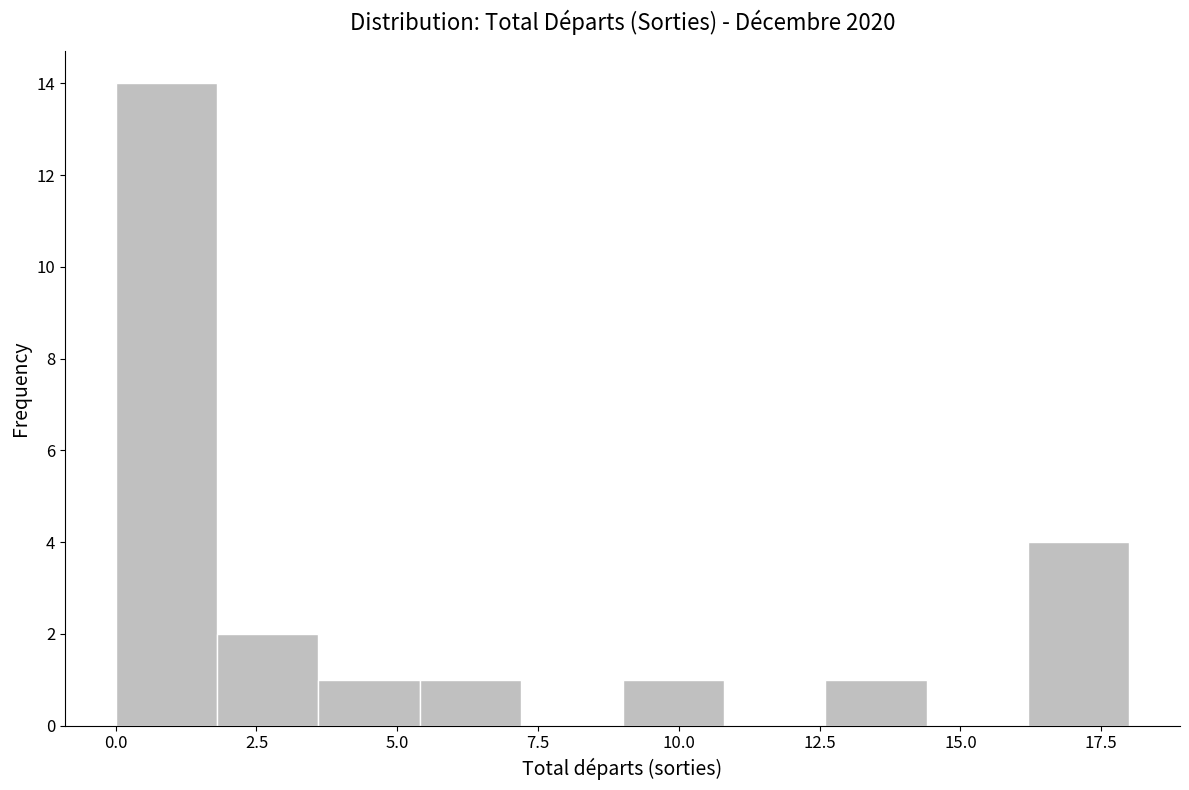

Around what value on the x-axis is the tallest bar? Give the approximate position of its centre, as read against the axis.

1.0